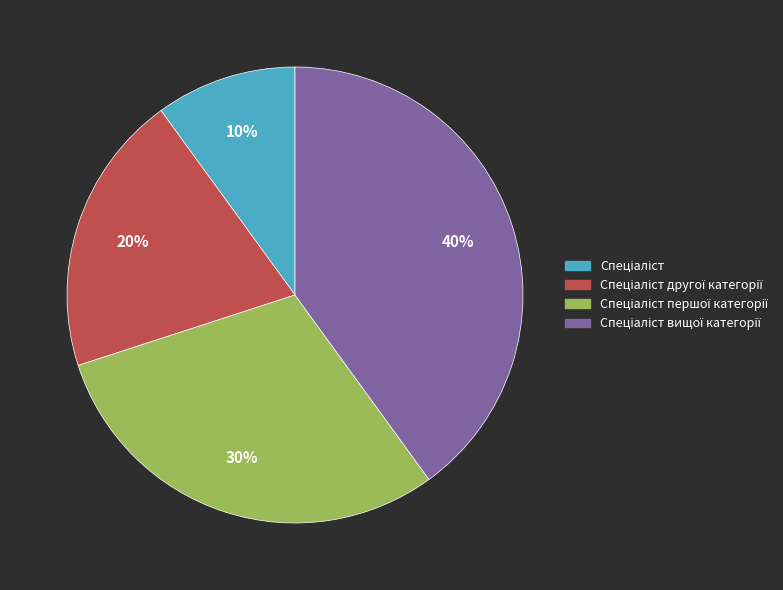

Is there a majority slice in this chart?

No